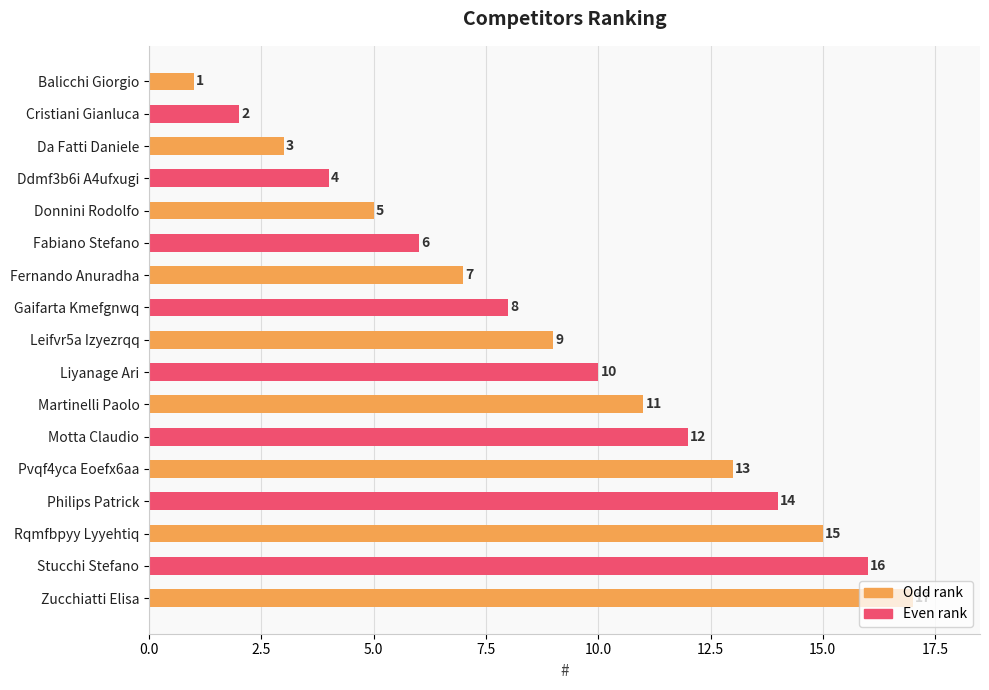

What is the sum of all values?

153